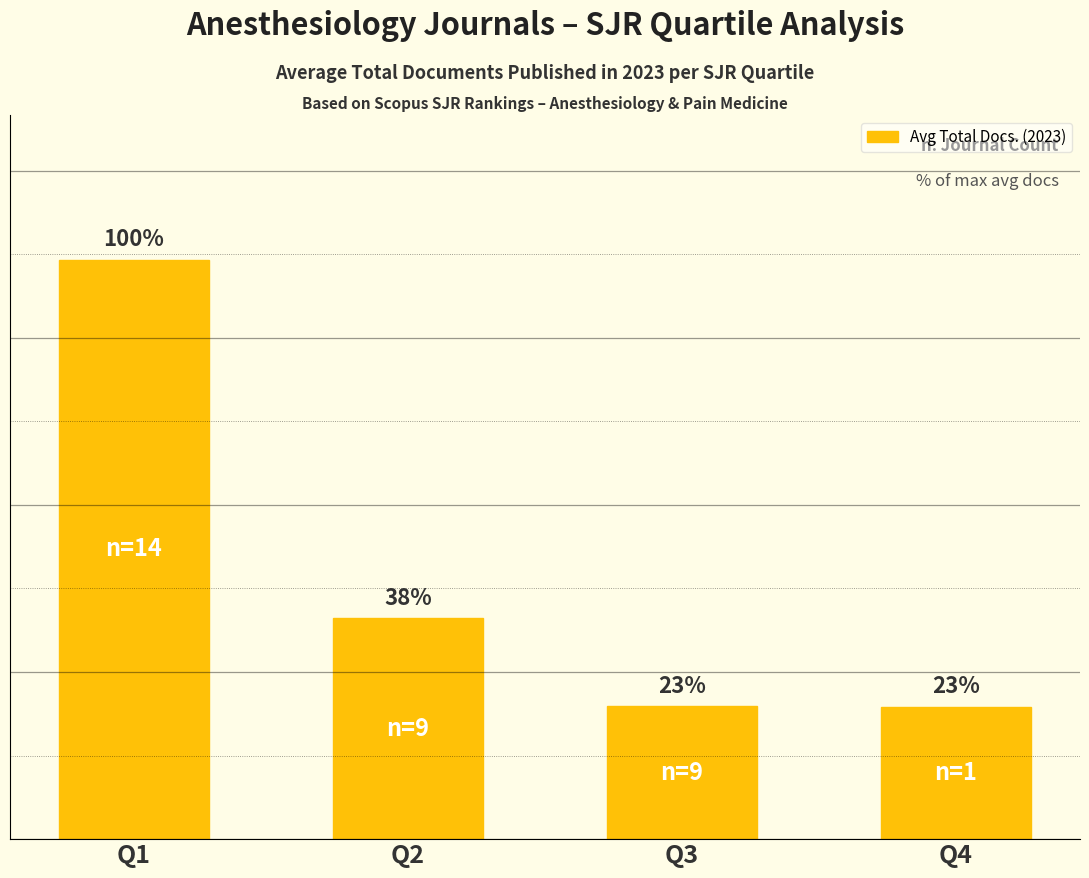

What is the change in value from Q3 to Q4?

-0.4